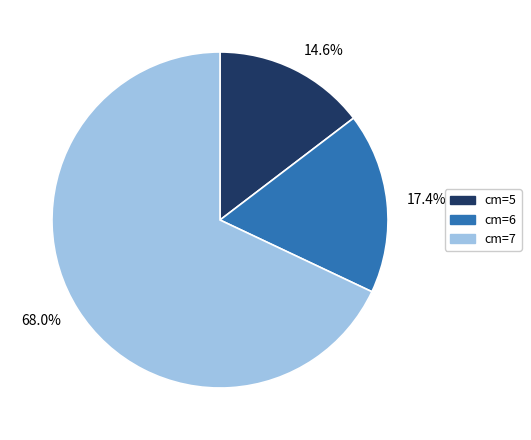

Does any single category account for the majority?

Yes